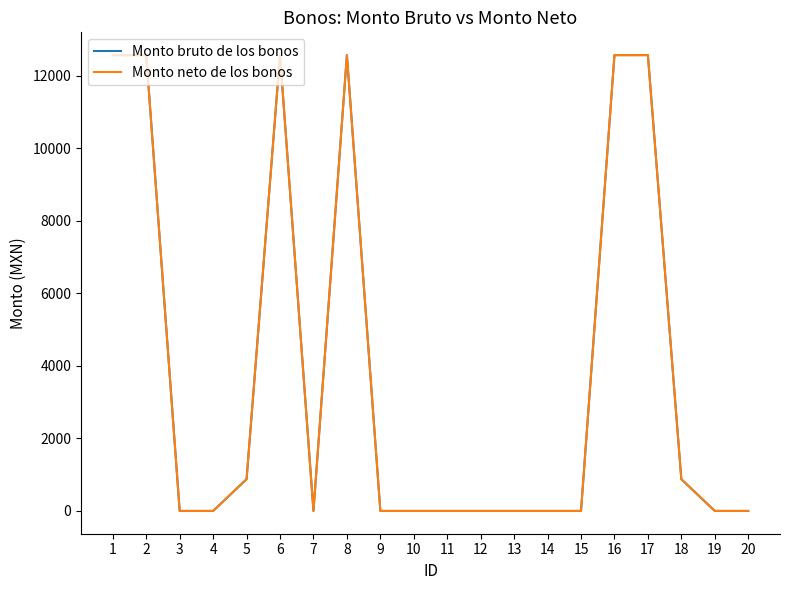

Rank the series at 15 from highest to lowest value.

Monto bruto de los bonos, Monto neto de los bonos